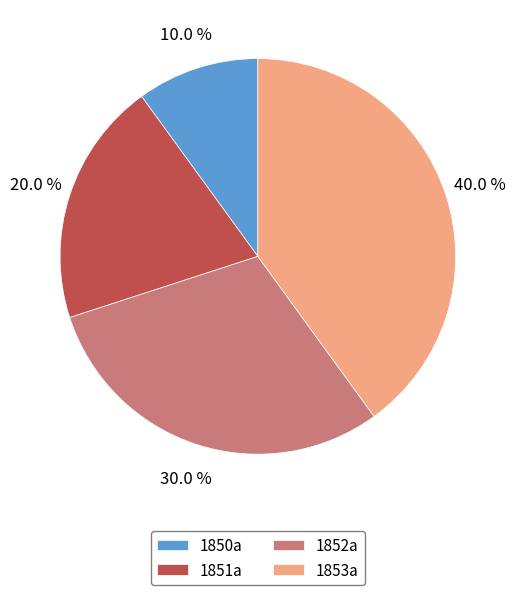

Count the number of slices in the pie.

4